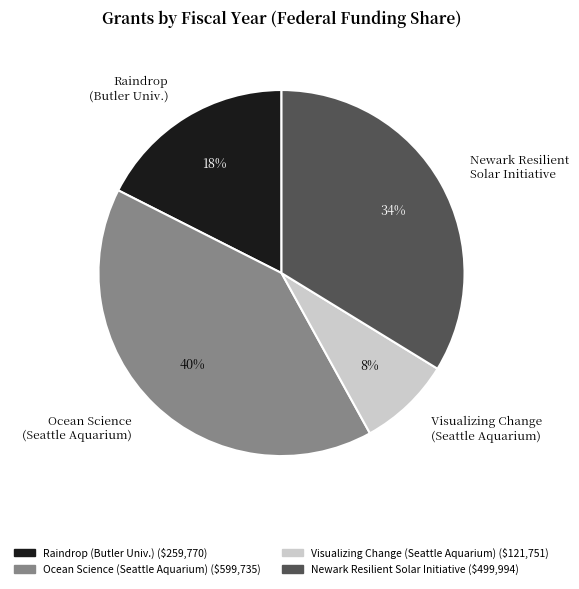

To the nearest percent, what is the difference between the Newark Resilient Solar Initiative and Raindrop (Butler Univ.) slice percentages?

16%